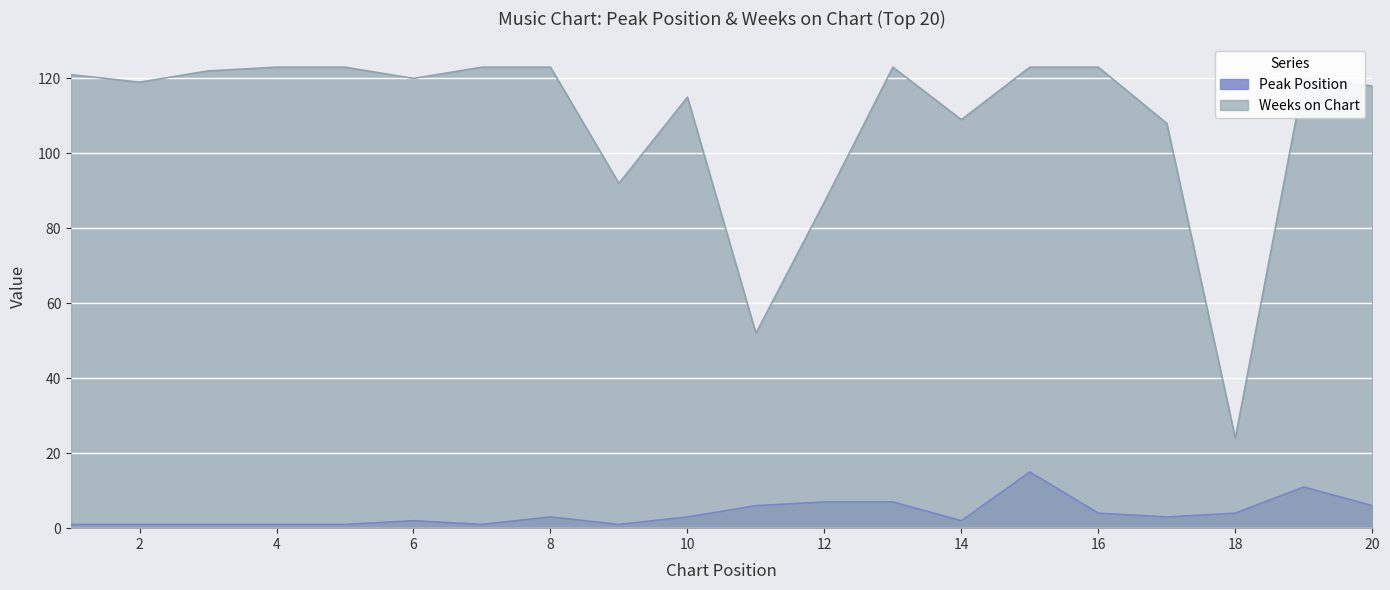

Is it true that Peak Position equals 3 at 13?

False